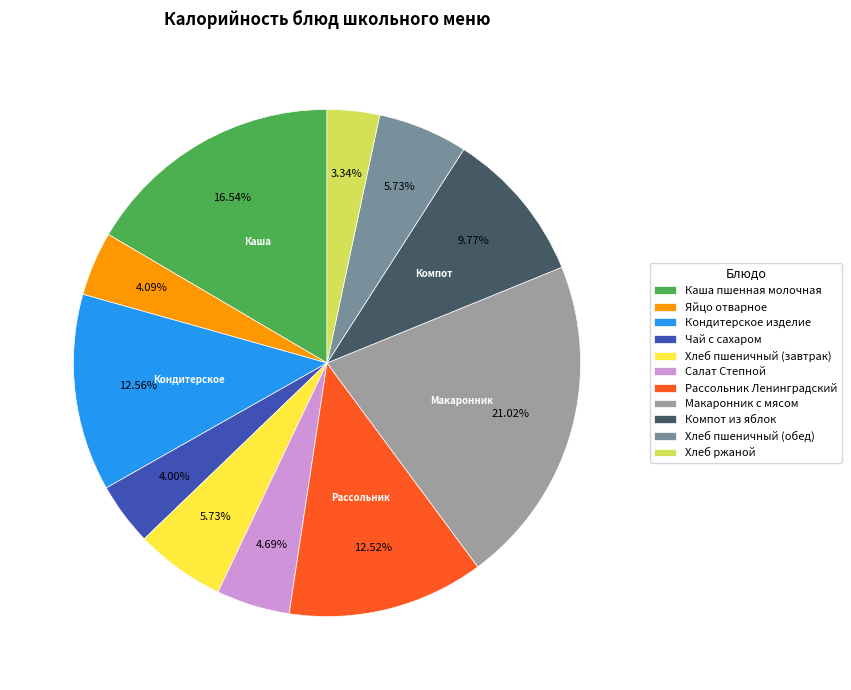

Does Компот из яблок represent more than half of the total?

No